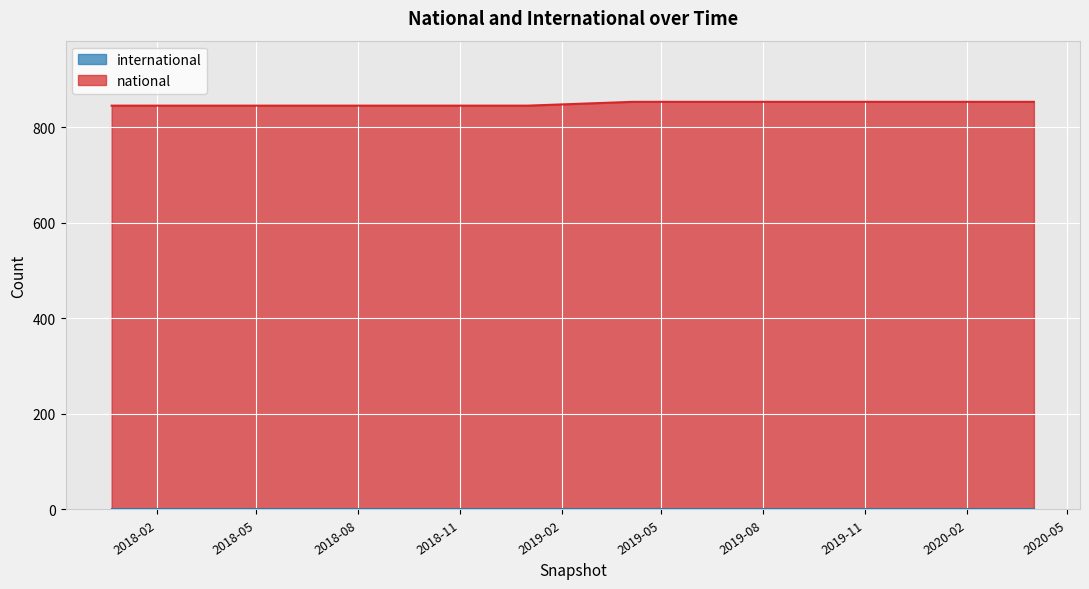

Does the chart display data point markers on the line(s)?

No